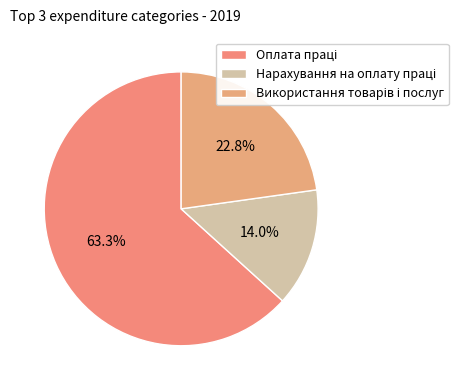

How many segments does this pie chart have?

3